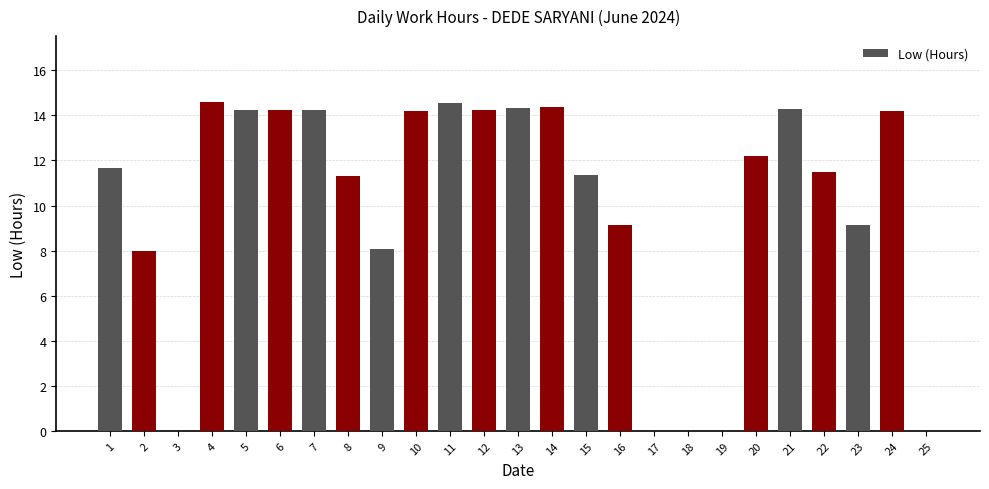

What is the change in value from 4 to 23?

-5.5